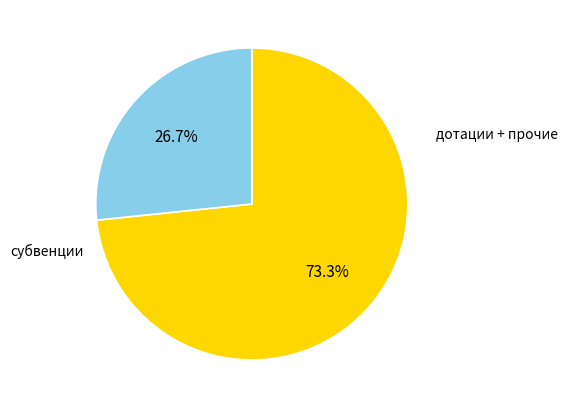

Is there any slice that represents more than half of the pie?

Yes